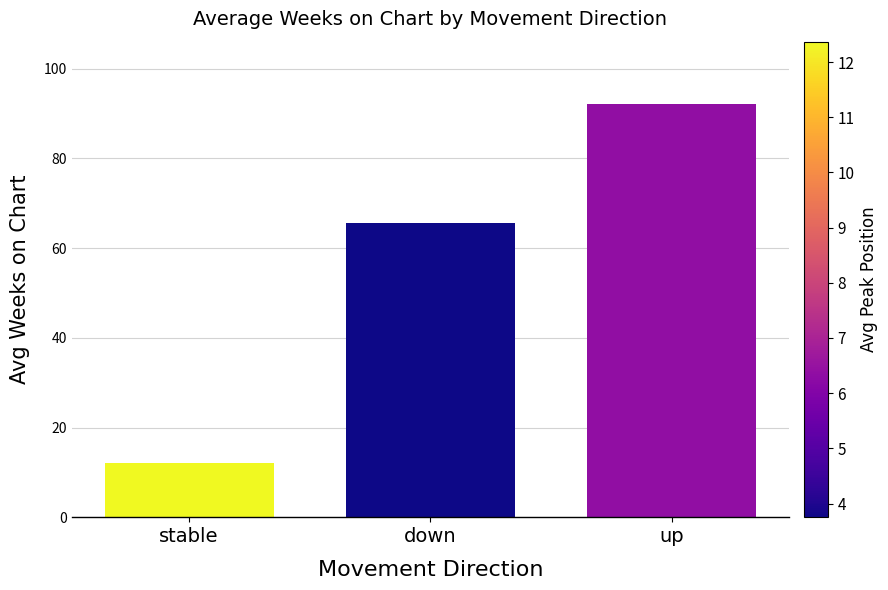

What is the label of the 2nd bar from the left?

down